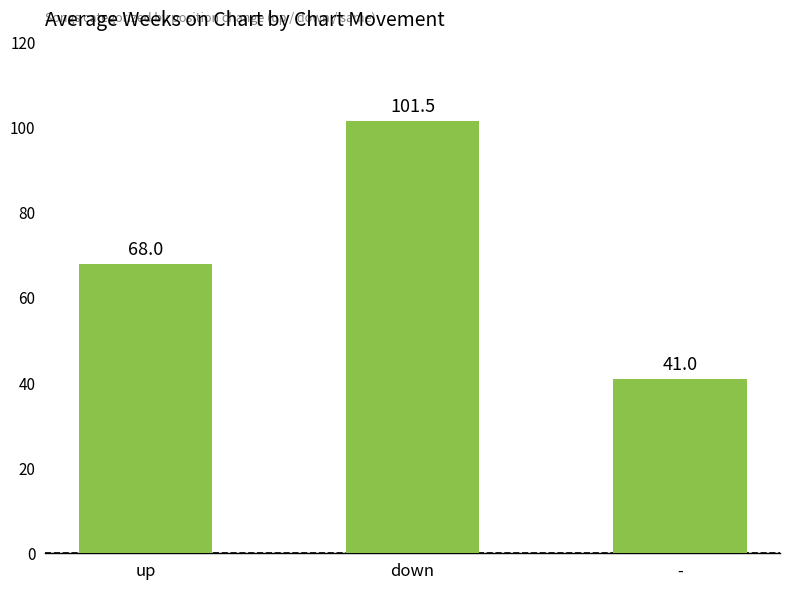

Reading left to right, transcribe all the data shown in this chart.

up=68.0	down=101.5	-=41.0